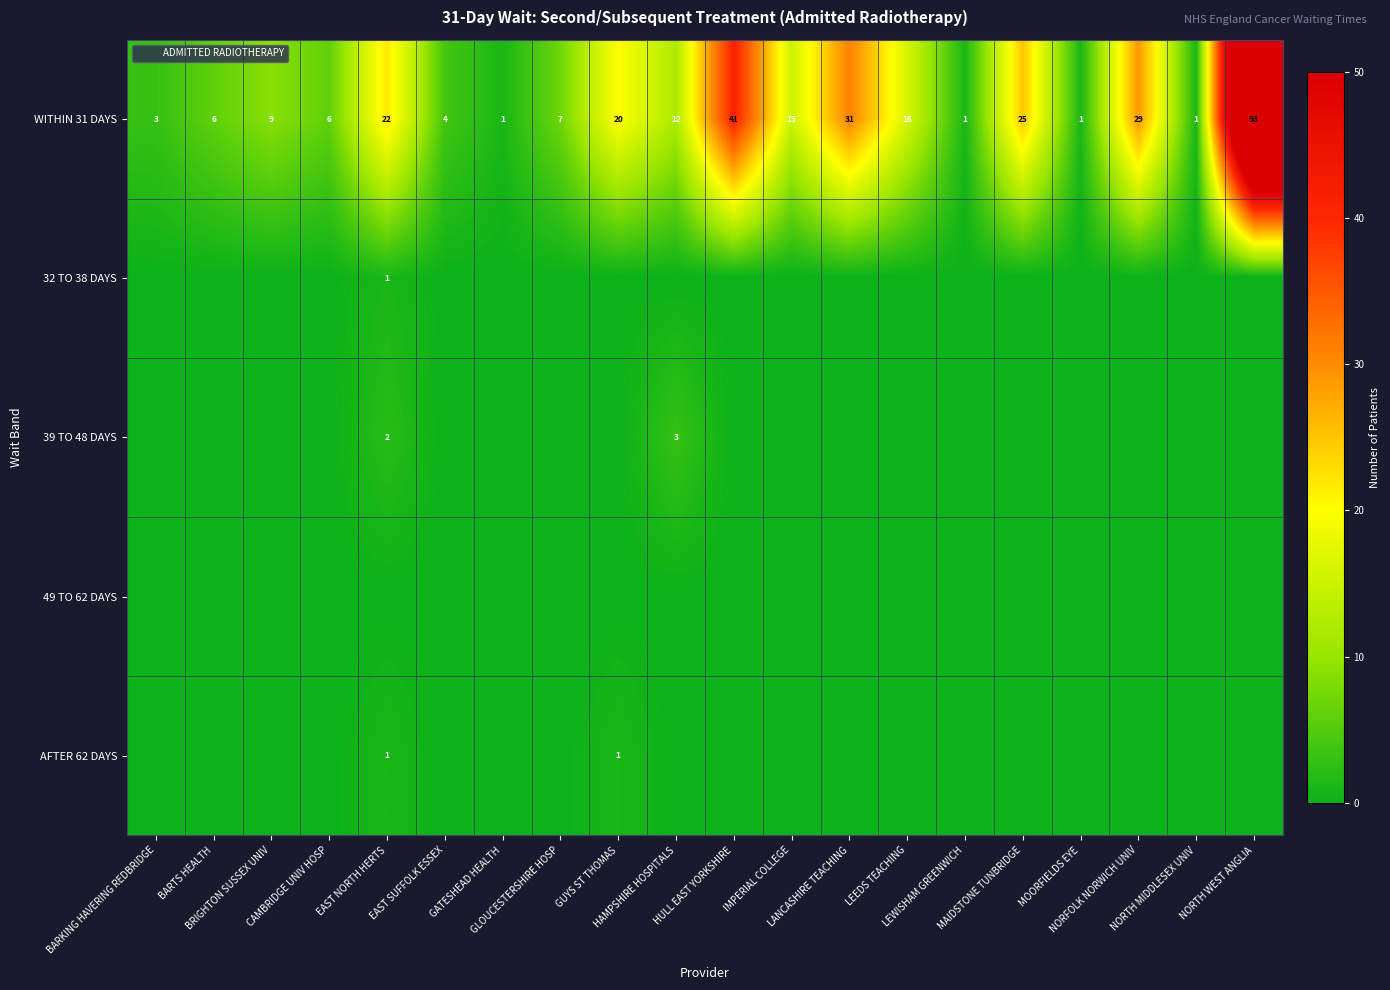

Which category has the highest value in the WITHIN 31 DAYS series?

NORTH WEST ANGLIA